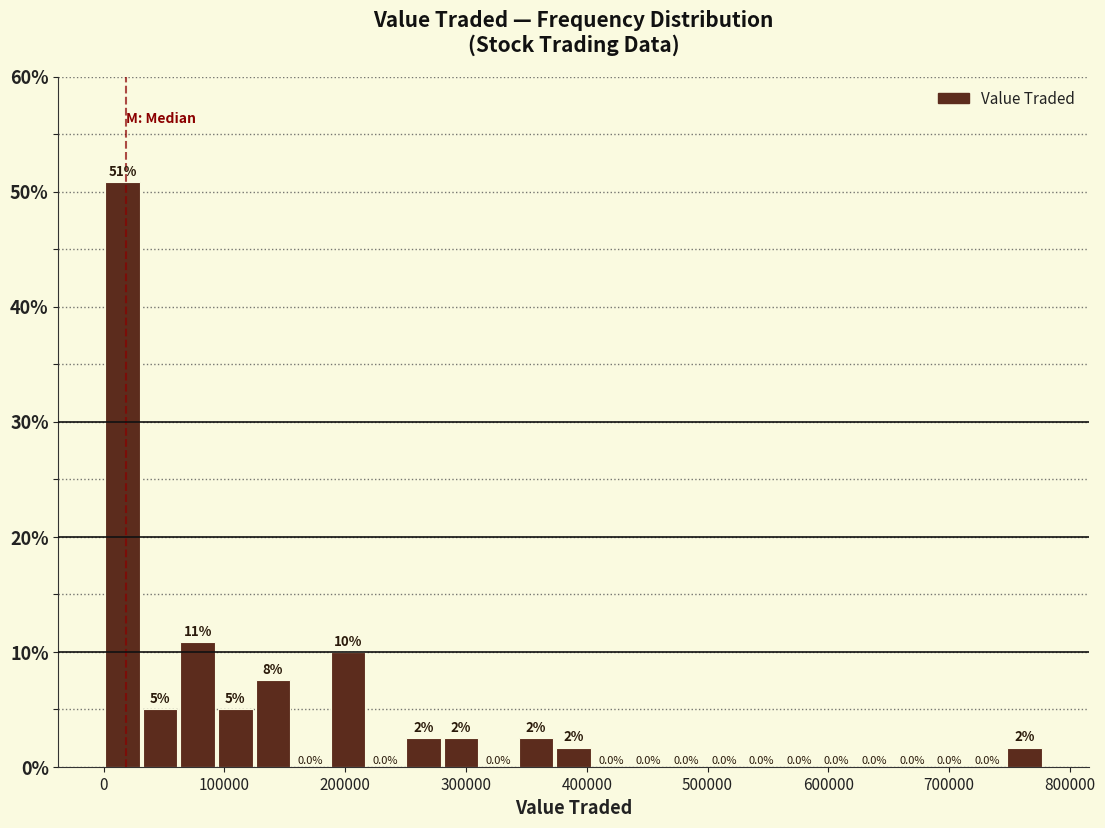

Read against the x-axis, roughly where is the centre of the tallest bar?

20000